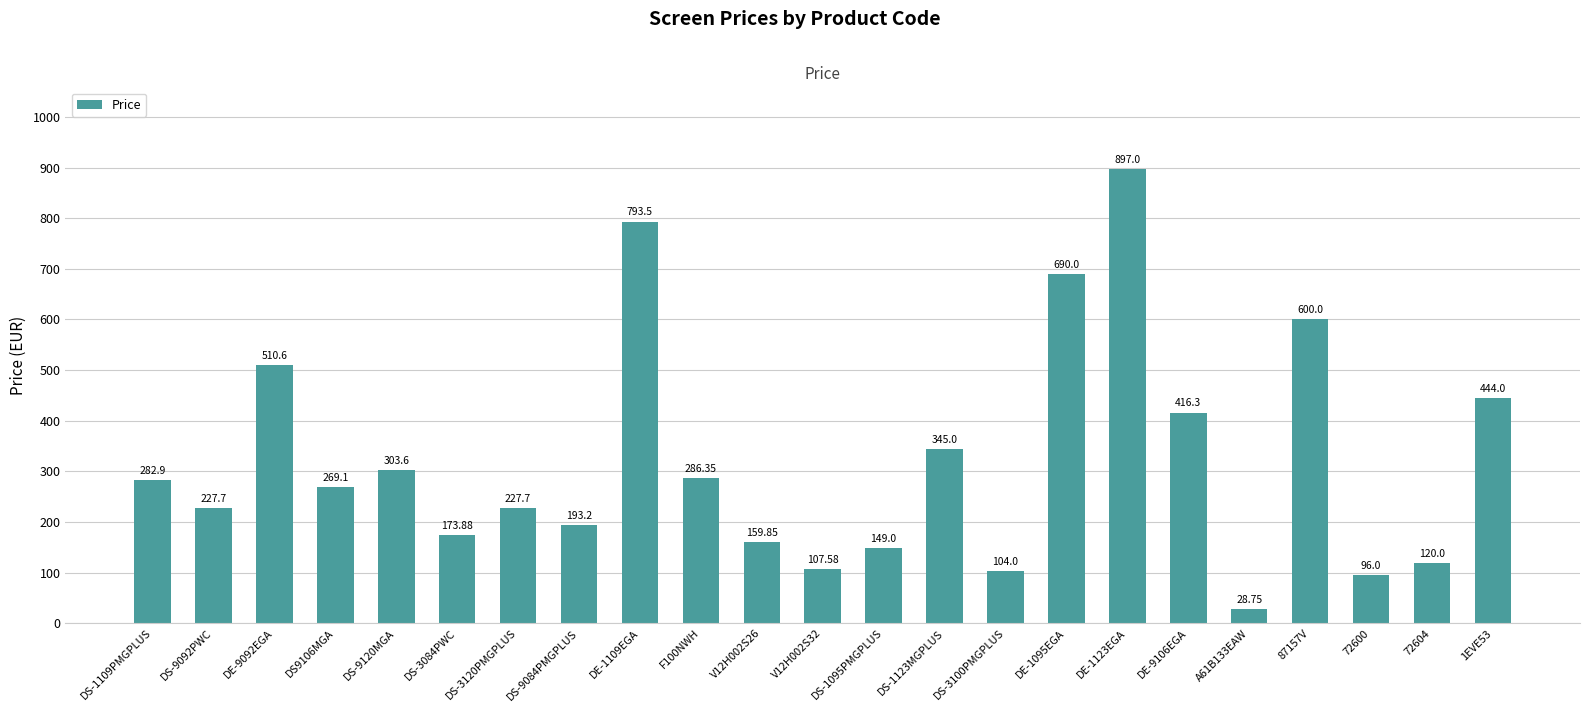

What is the average value?

322.9